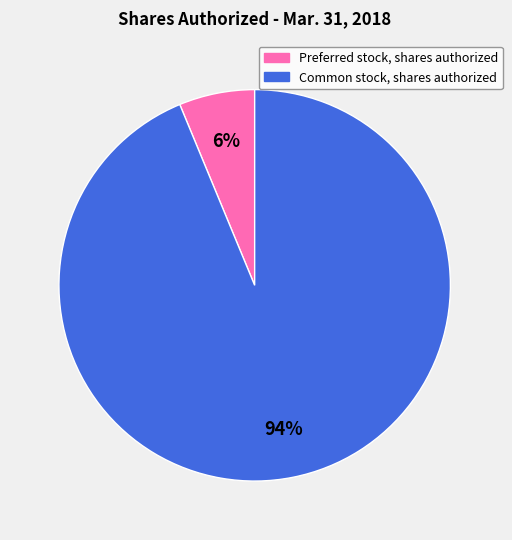

Which category has the biggest portion of the pie?

Common stock, shares authorized